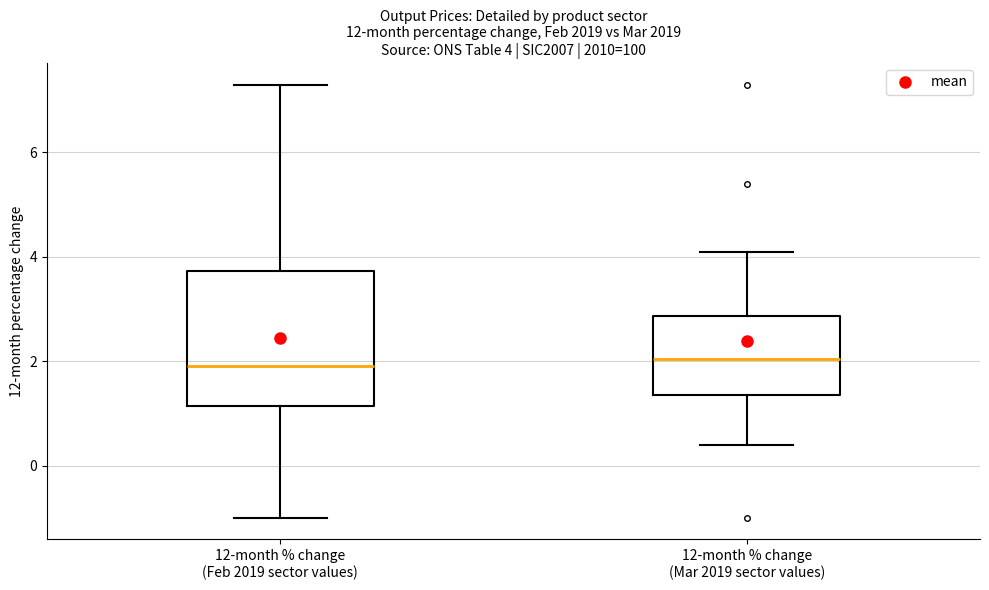

Which box is the tallest, from its lower edge to its upper edge?

12-month % change (Feb 2019 sector values)